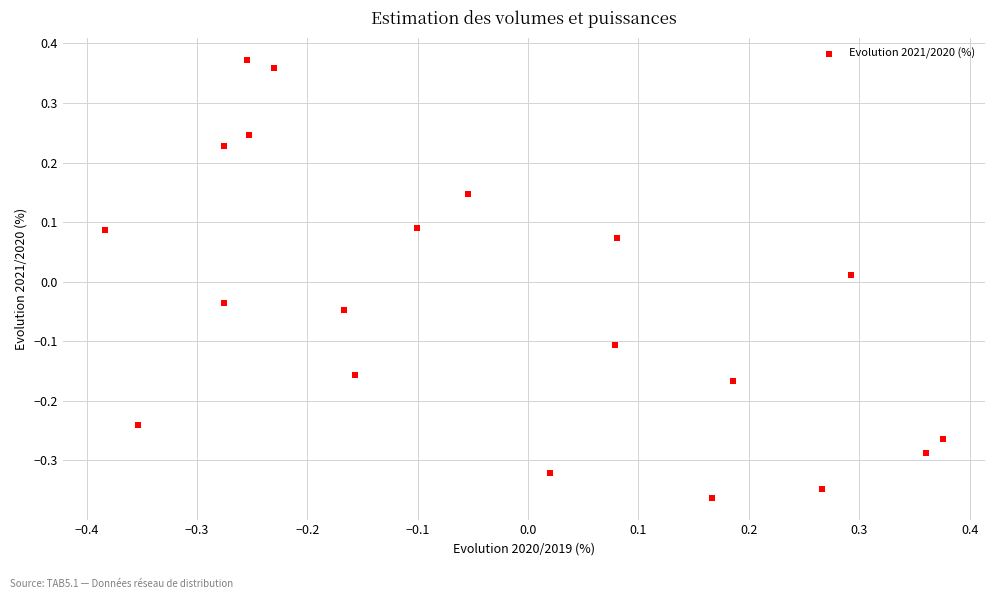

What is the range of Y values (max minus min)?

0.7